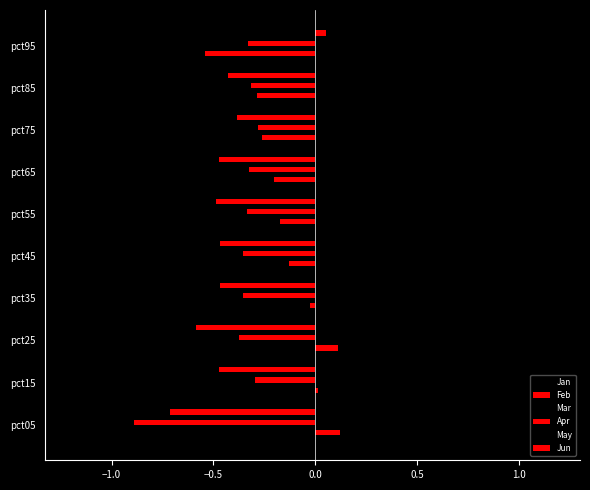

How many data points in Jun are above 0?

1